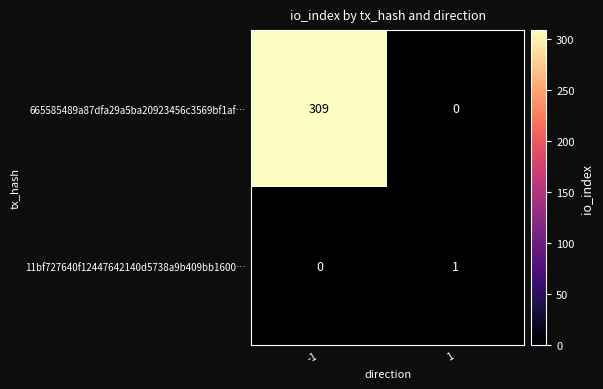

What is the spread (max minus min) of values at -1?

309